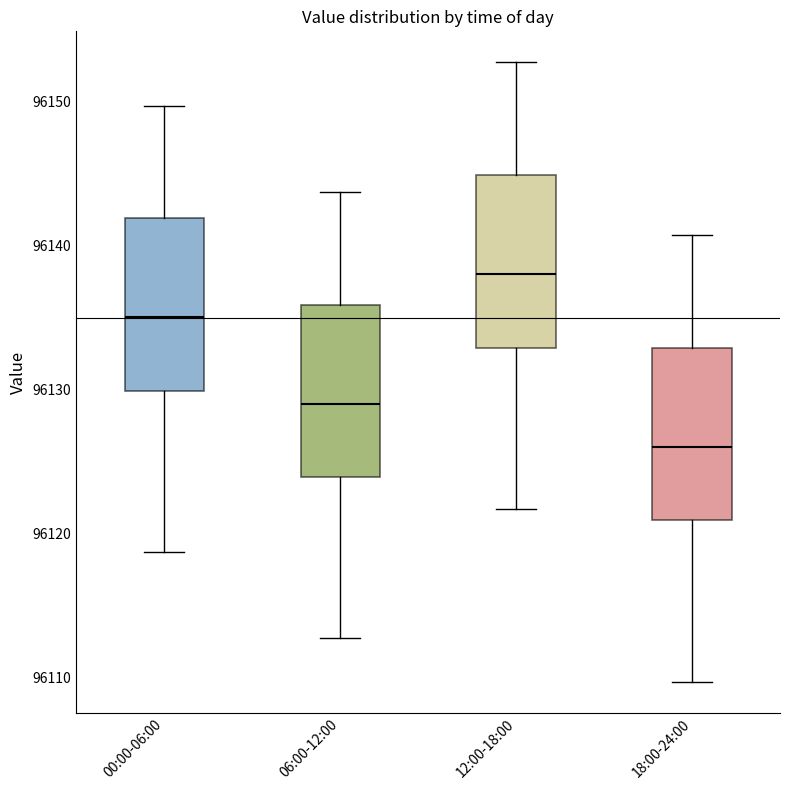

Which box has the highest median line?

12:00-18:00